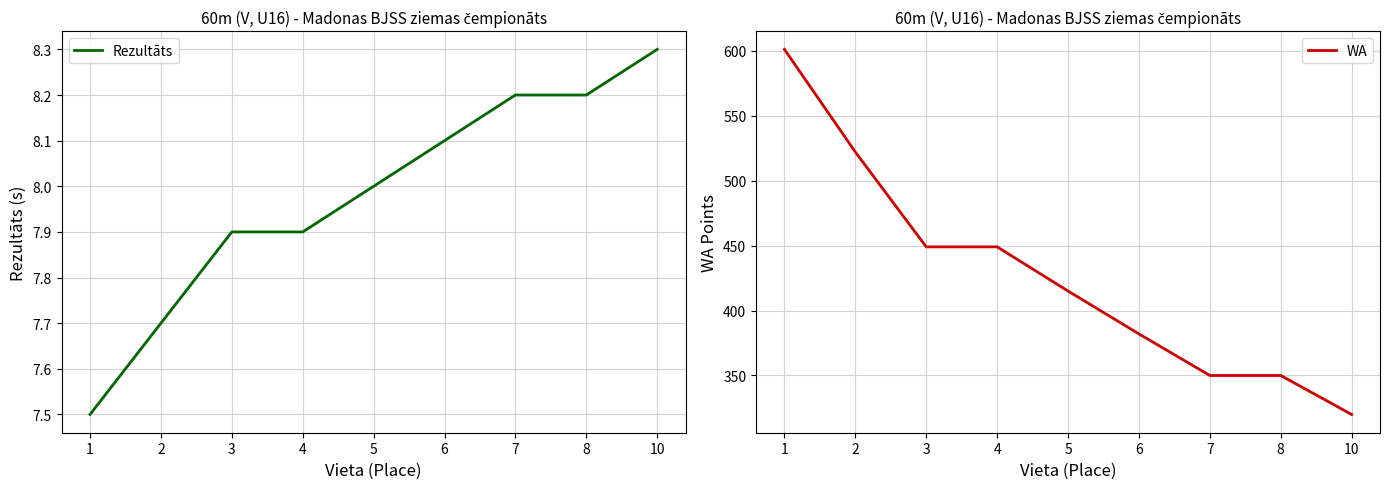

True or false: WA and Rezultāts intersect in this chart.

False